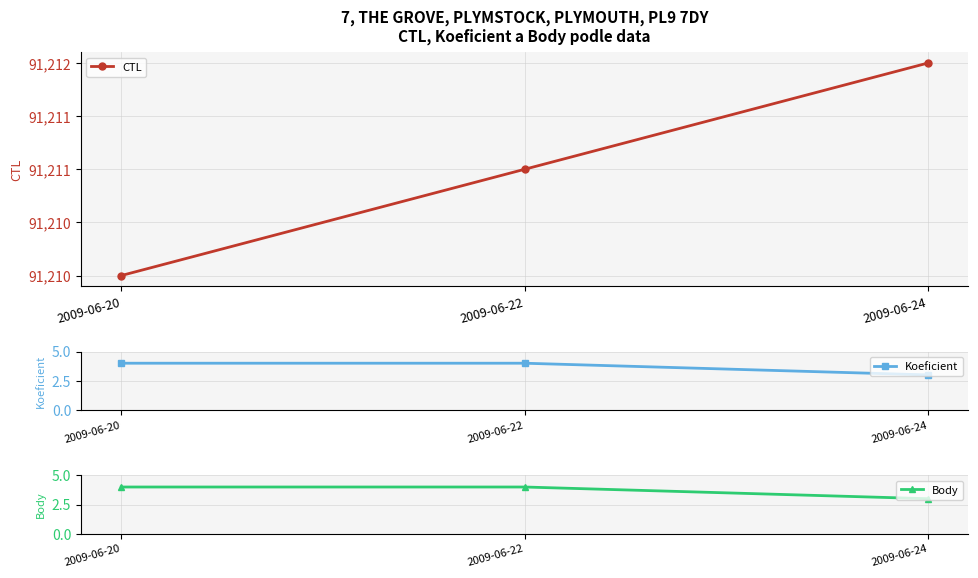

What is the average value of the Koeficient series?

4